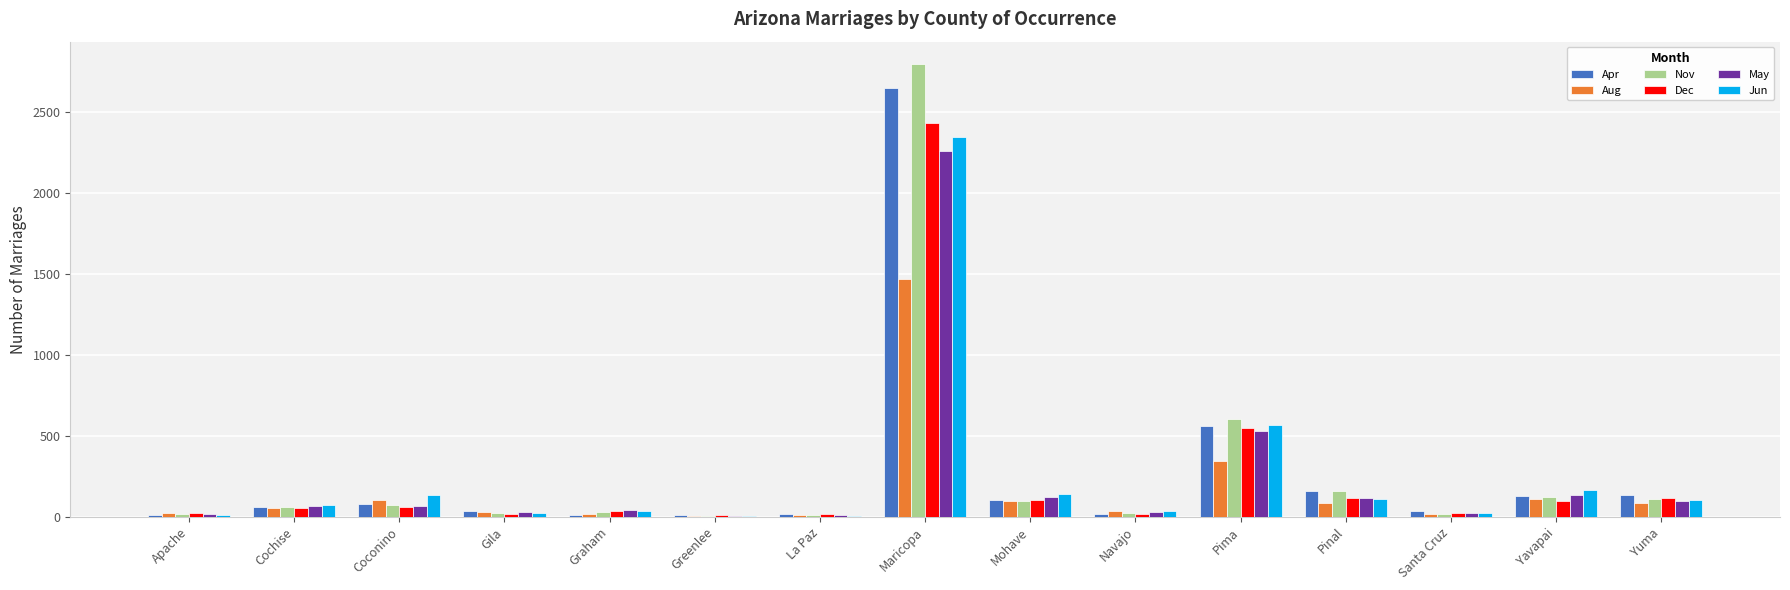

Are the bars grouped side by side (vs. stacked)?

Yes